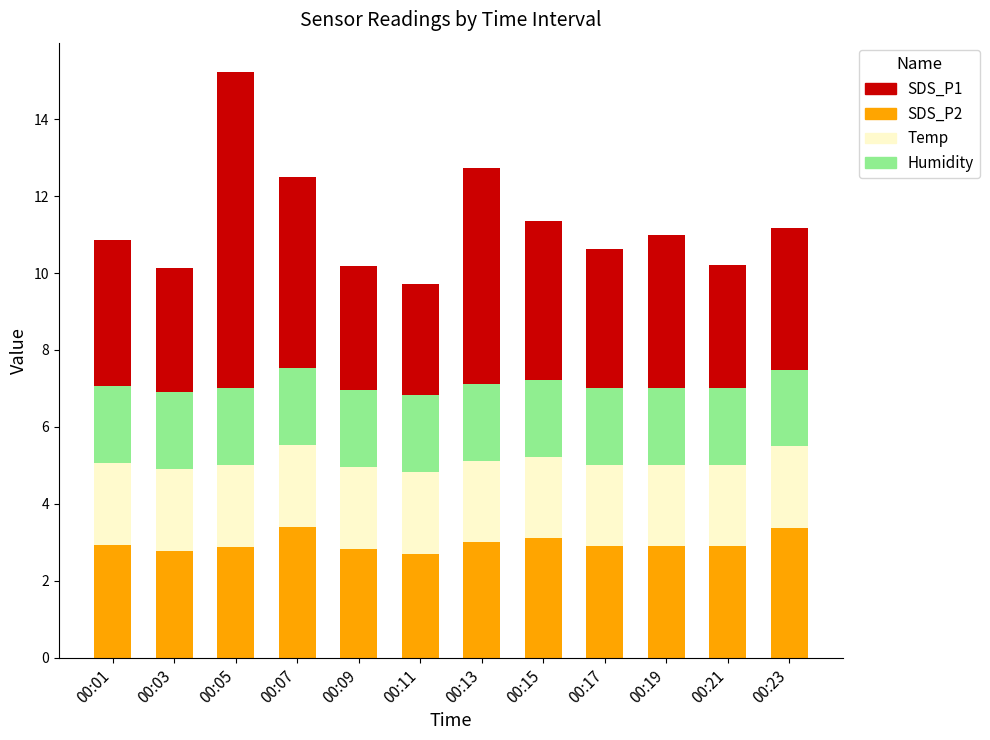

Is it true that SDS_P2 equals 4.8 at 00:13?

False